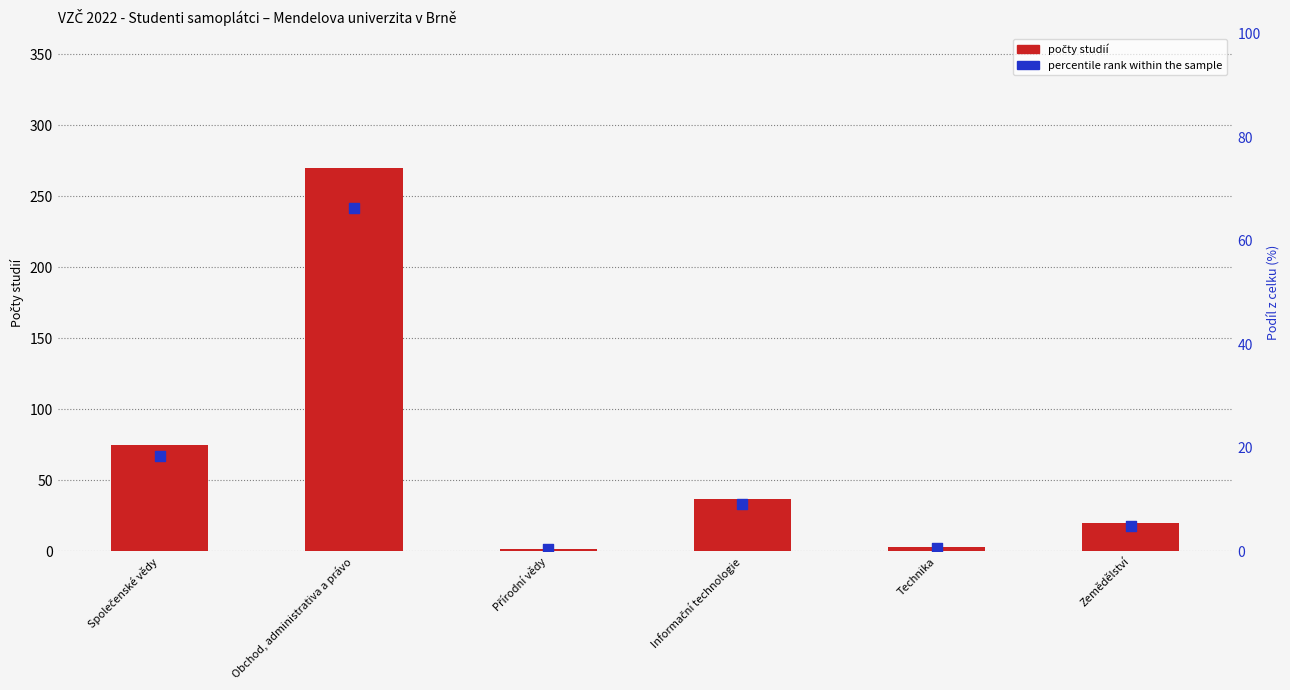

What is the total value across all series at Zemědělství?

24.9